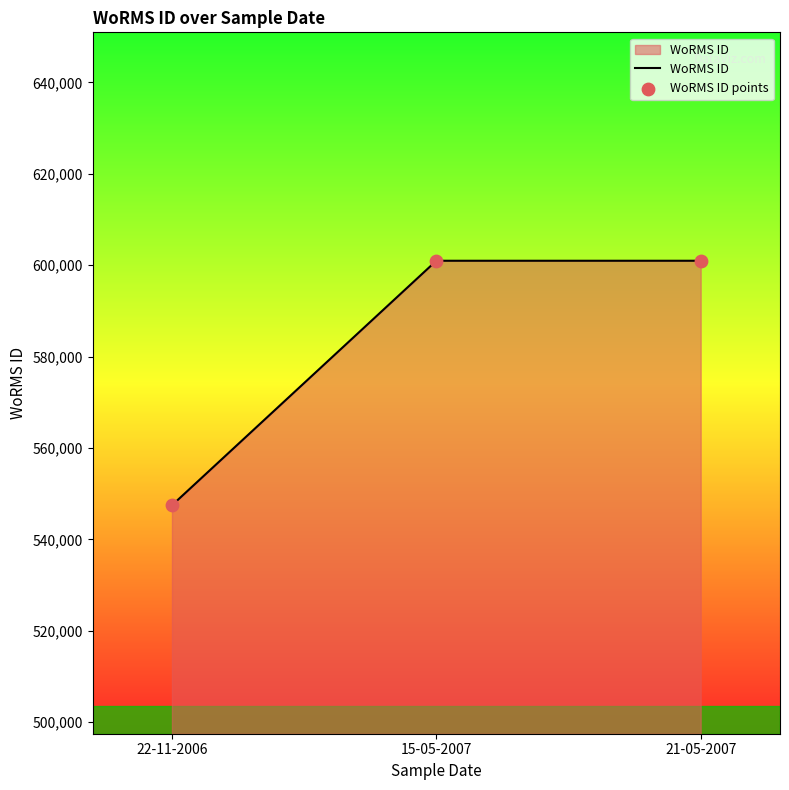

What is the ratio of the value at 22-11-2006 to the value at 21-05-2007?

0.9